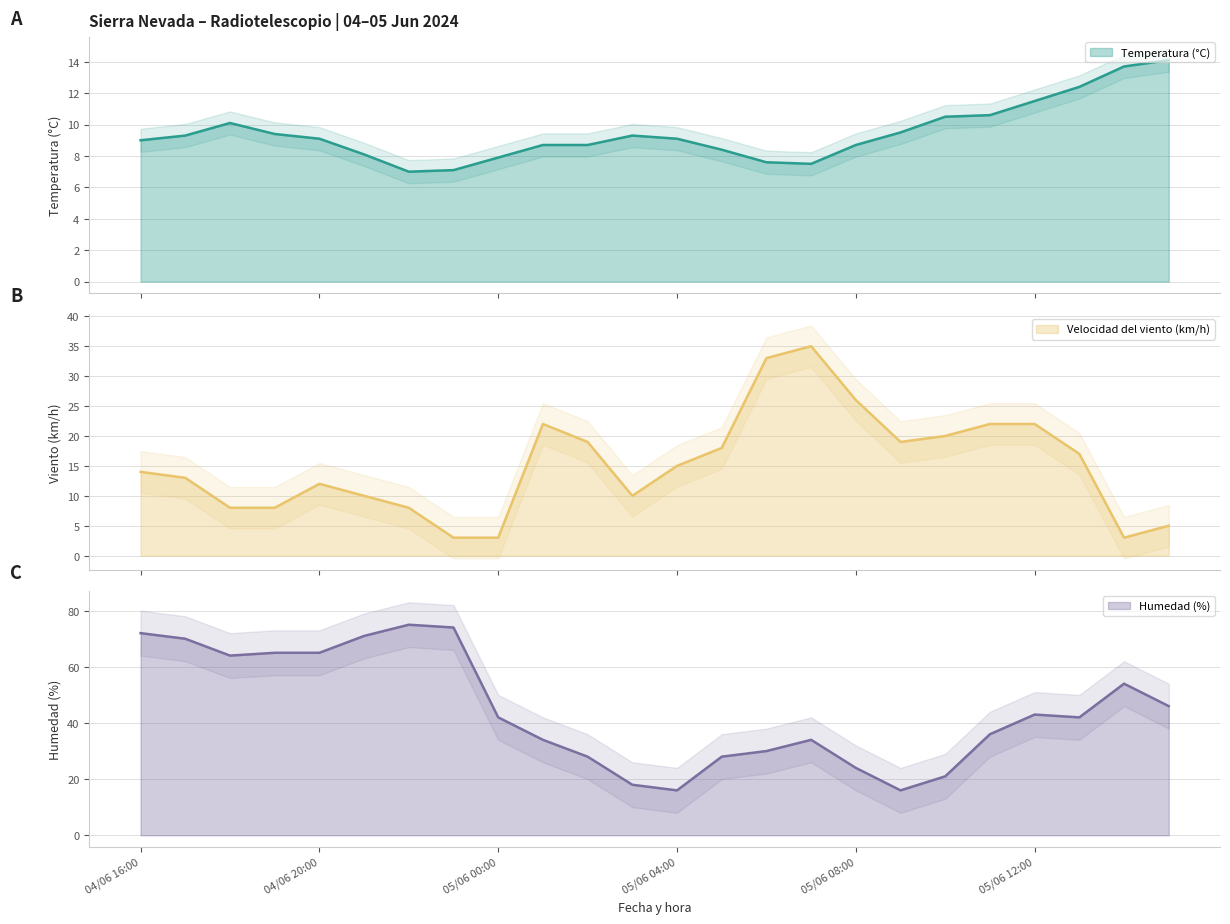

What is the difference between the highest and lowest values at 05/06 01:00?

25.3